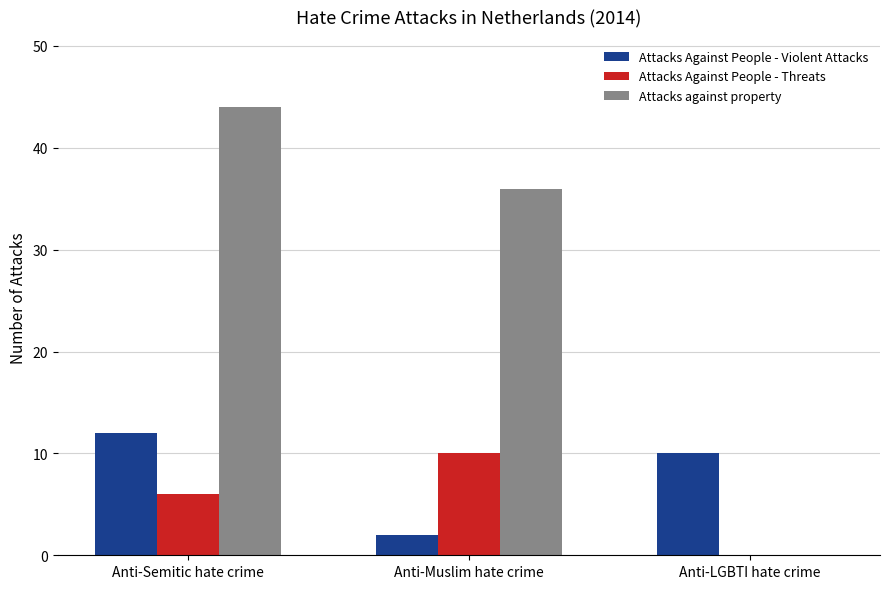

How many positive values does the Attacks Against People - Threats series have?

2